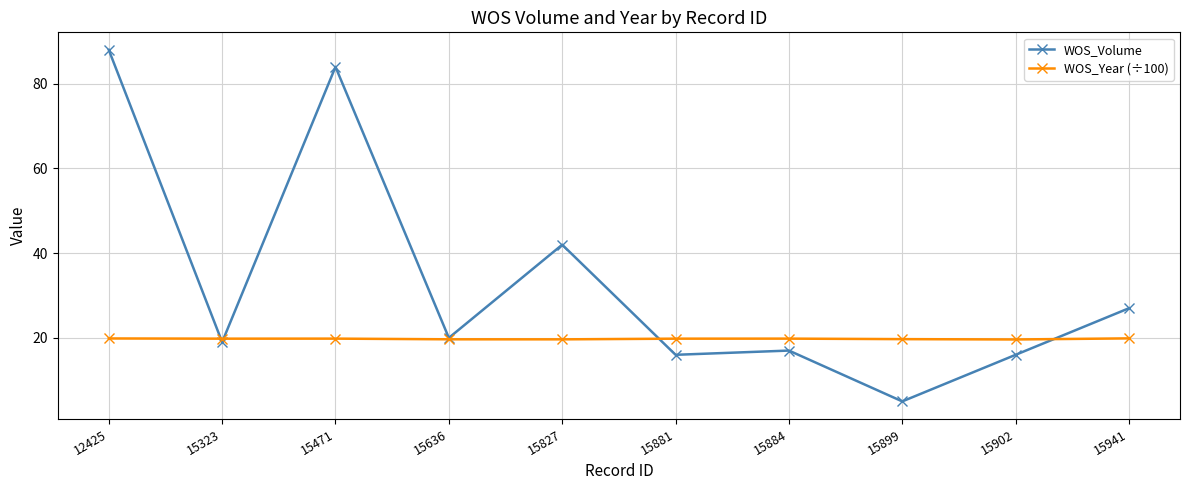

What is the spread (max minus min) of values at 15471?

64.2